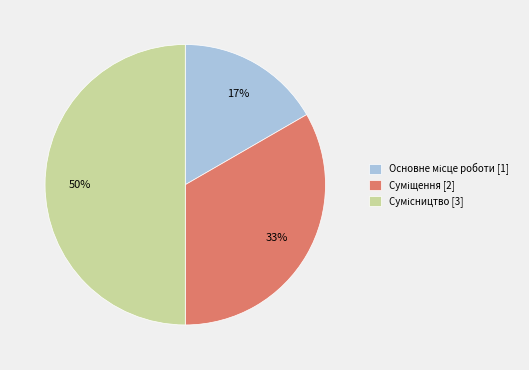

How many slices are in this pie chart?

3